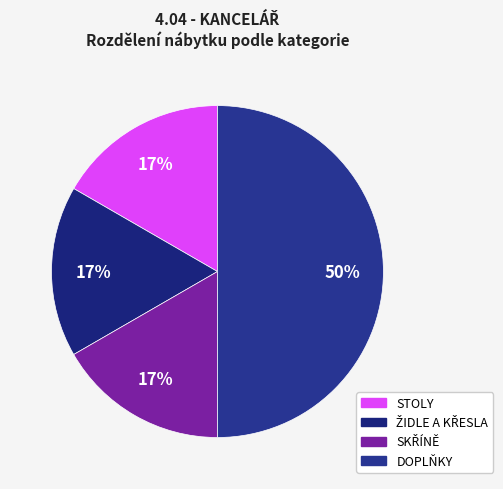

Is there any slice that represents more than half of the pie?

No